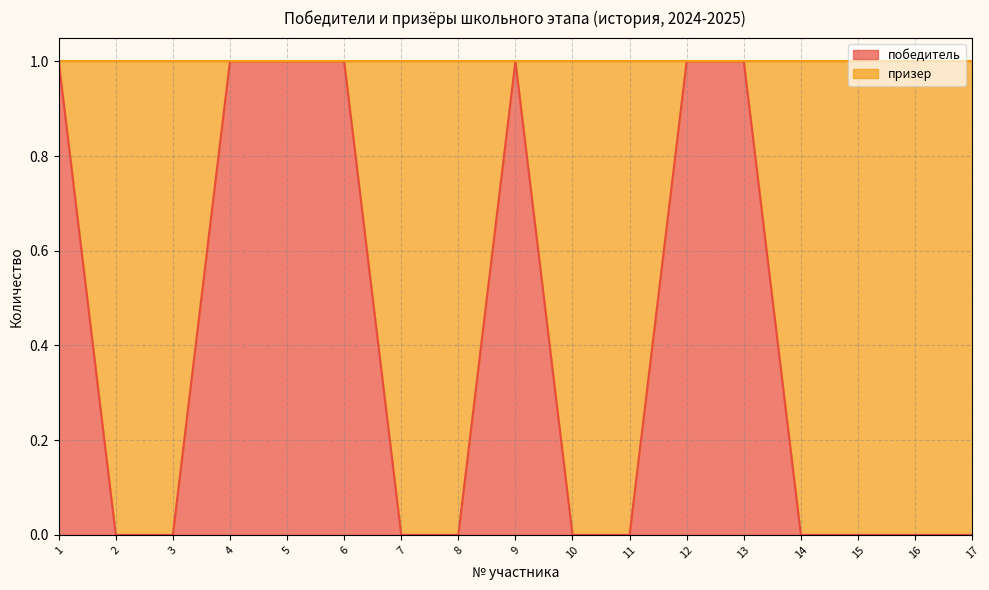

True or false: the data shows 0 at 11.

True